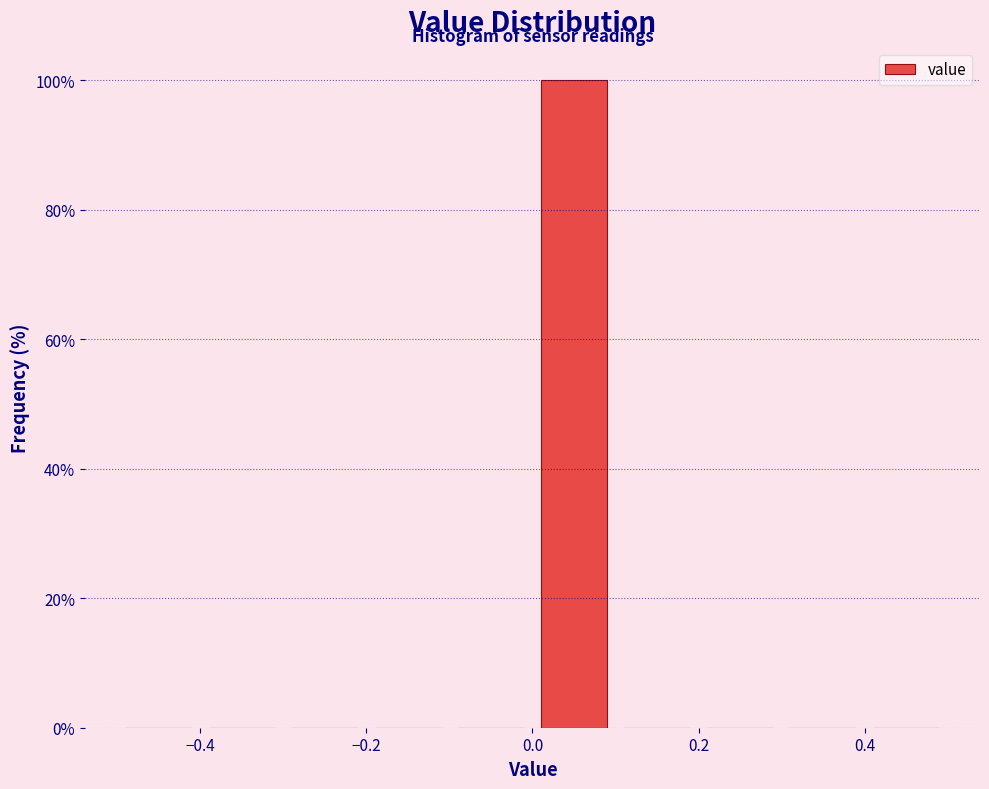

Over which range of the x-axis is the bar tallest?

0.0 to 0.1